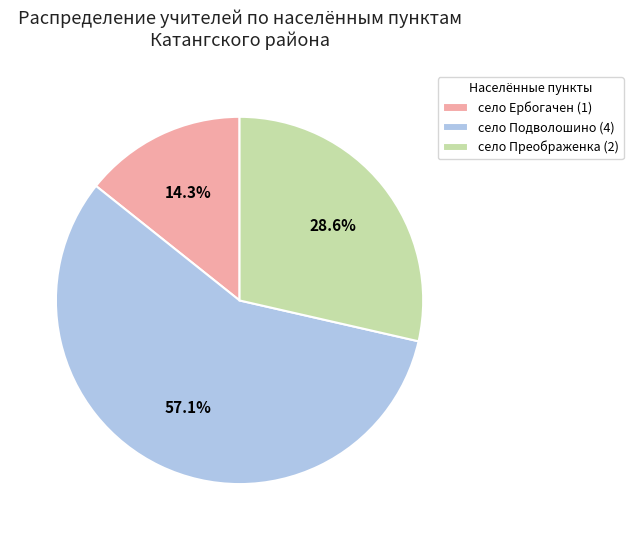

Rank the categories by value from lowest to highest.

село Ербогачен, село Преображенка, село Подволошино